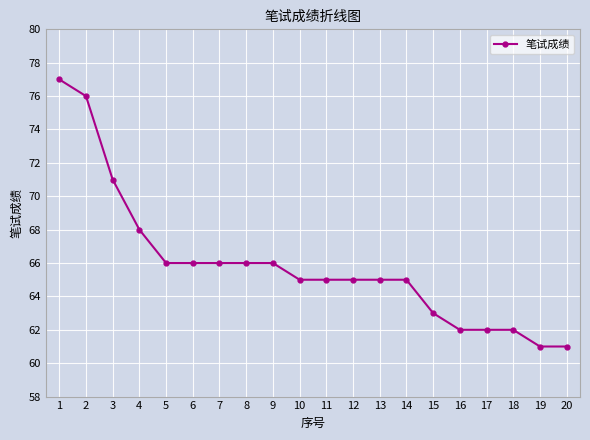

What is the ratio of the value at 13 to the value at 5?

1.0